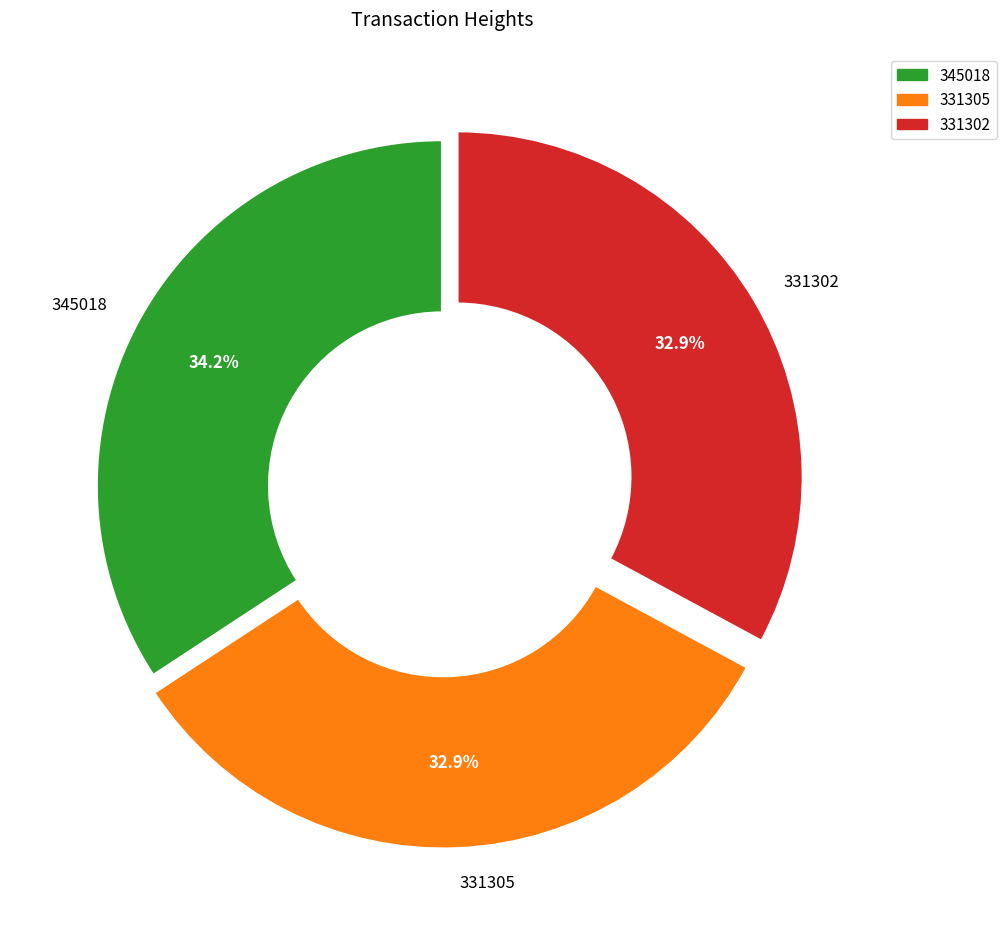

Combined, do 345018 and 331302 account for over 50%?

Yes